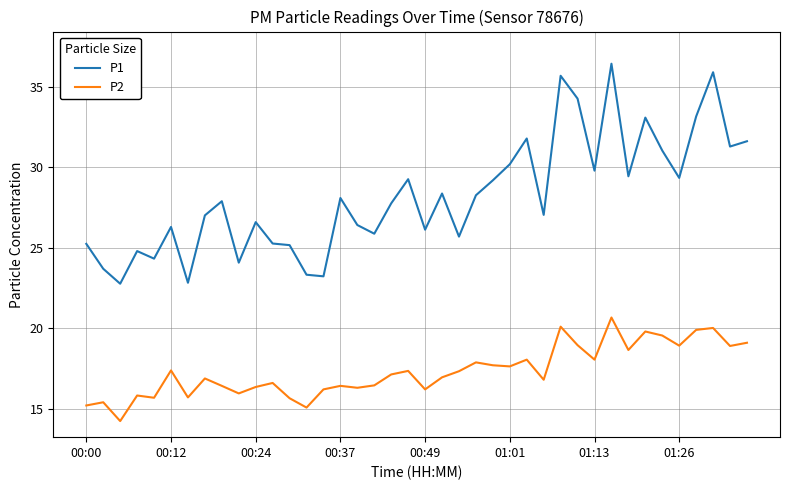

Which series has the widest spread of values?

P1